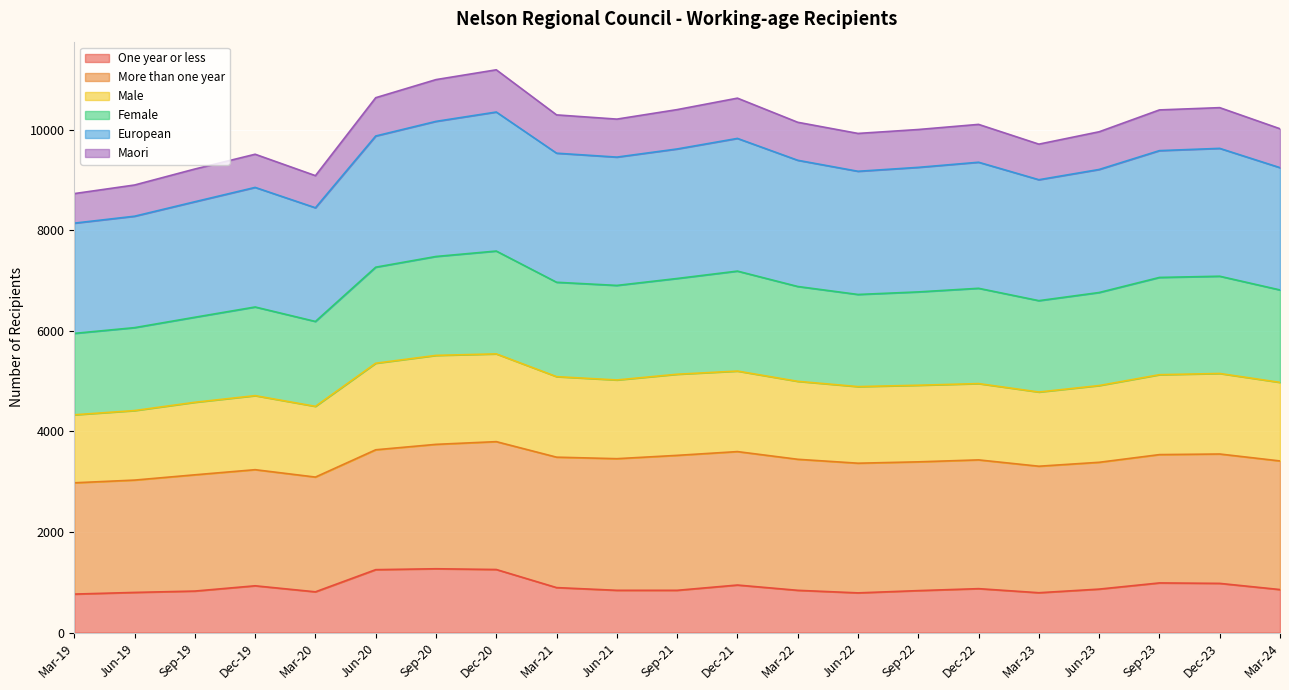

What position from the right is Dec-23?

2